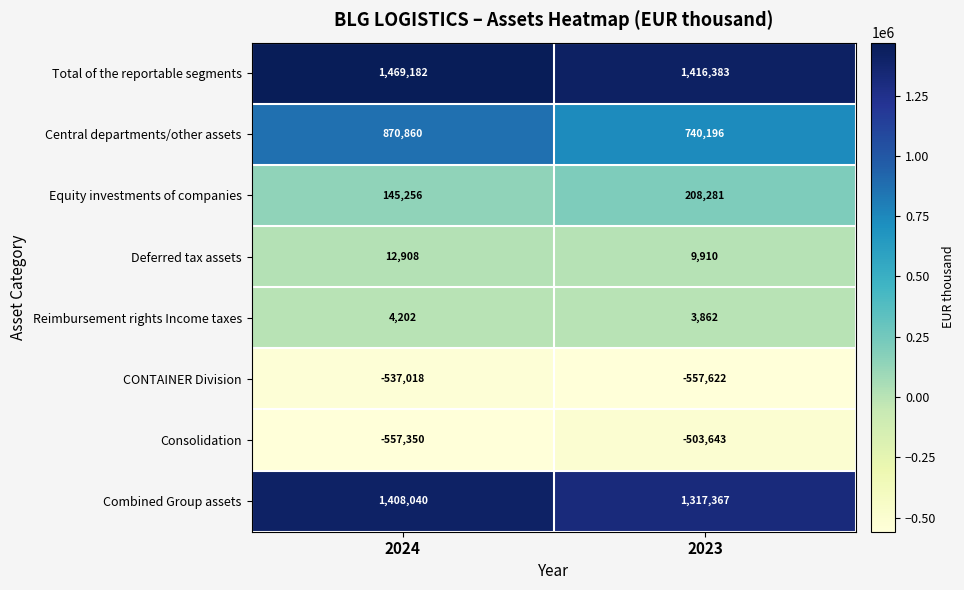

At which label does Equity investments of companies reach its peak?

2023